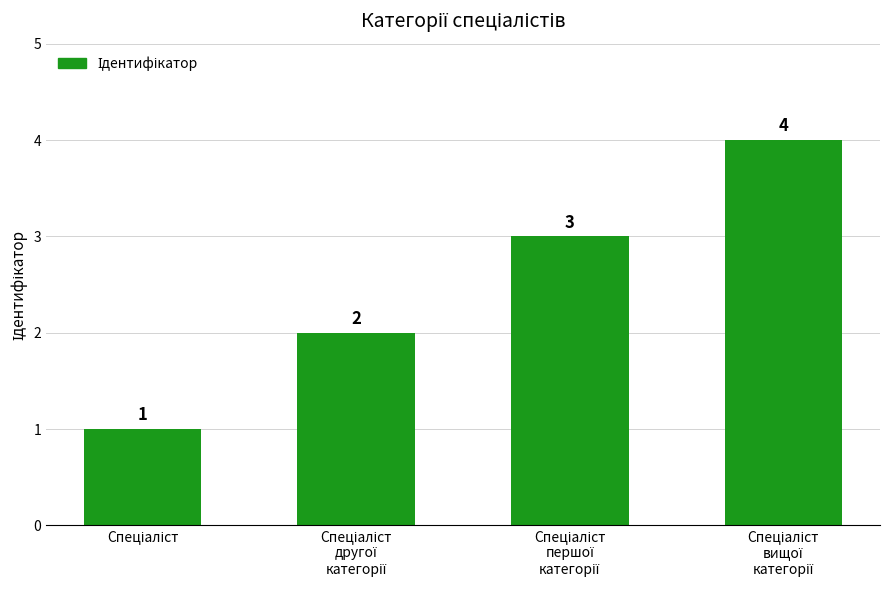

What is the sum of all values?

10